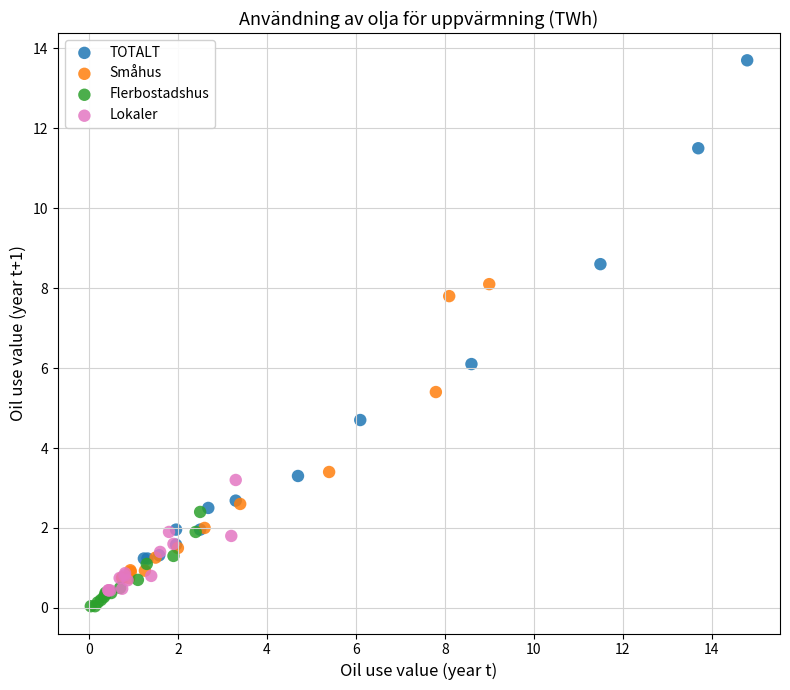

Which series reaches the minimum Y coordinate?

Flerbostadshus